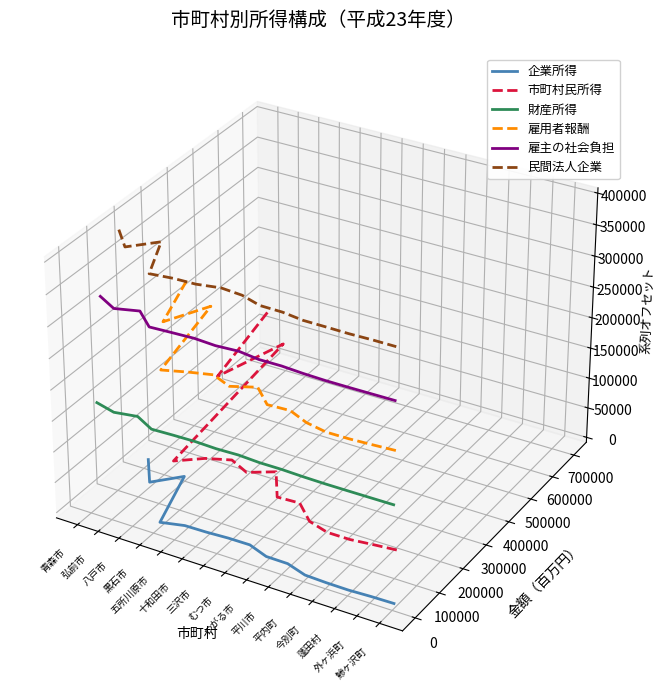

Where does the 雇主の社会負担 series first go above 0?

青森市